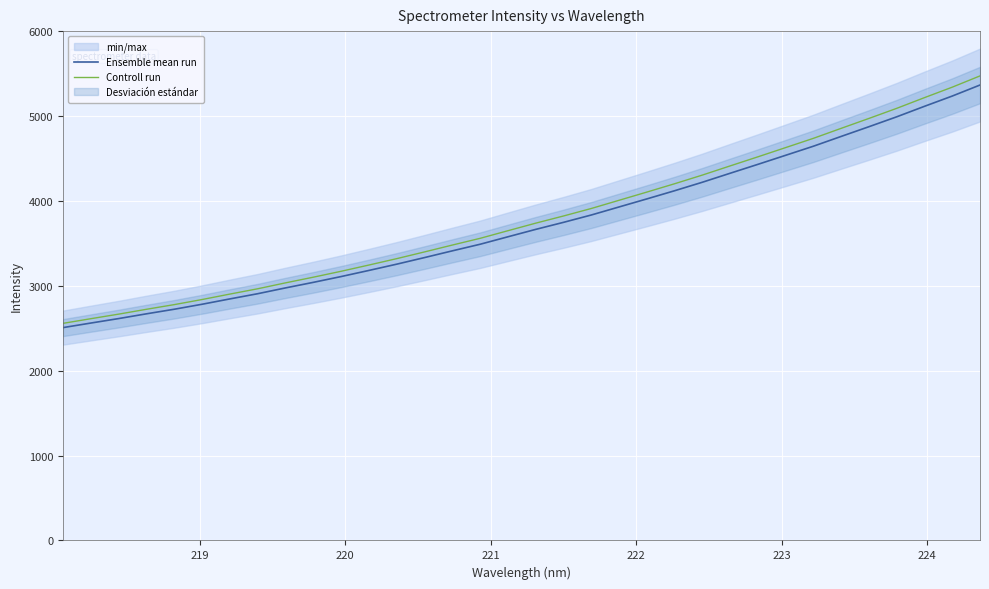

What is the maximum value for Controll run?

5472.3